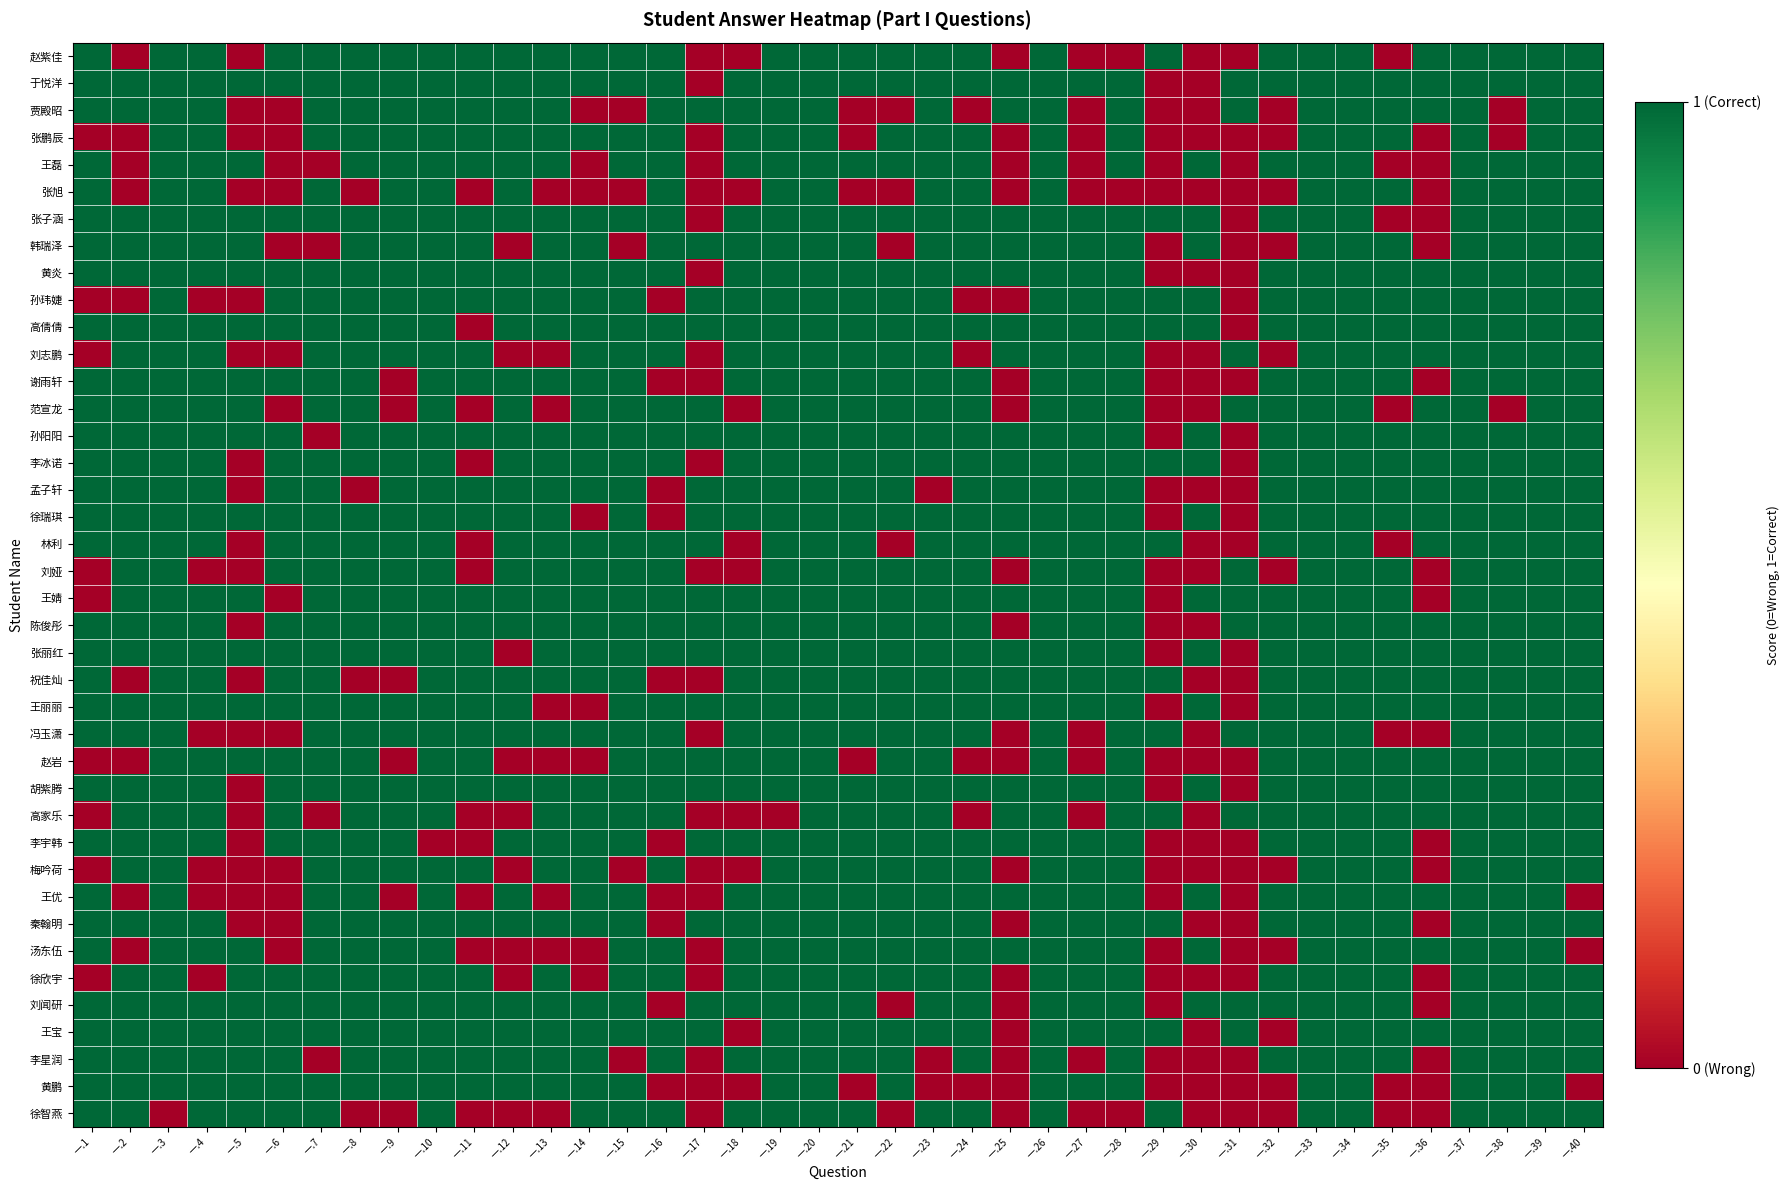

Which label corresponds to the smallest value in the chart?

一.2